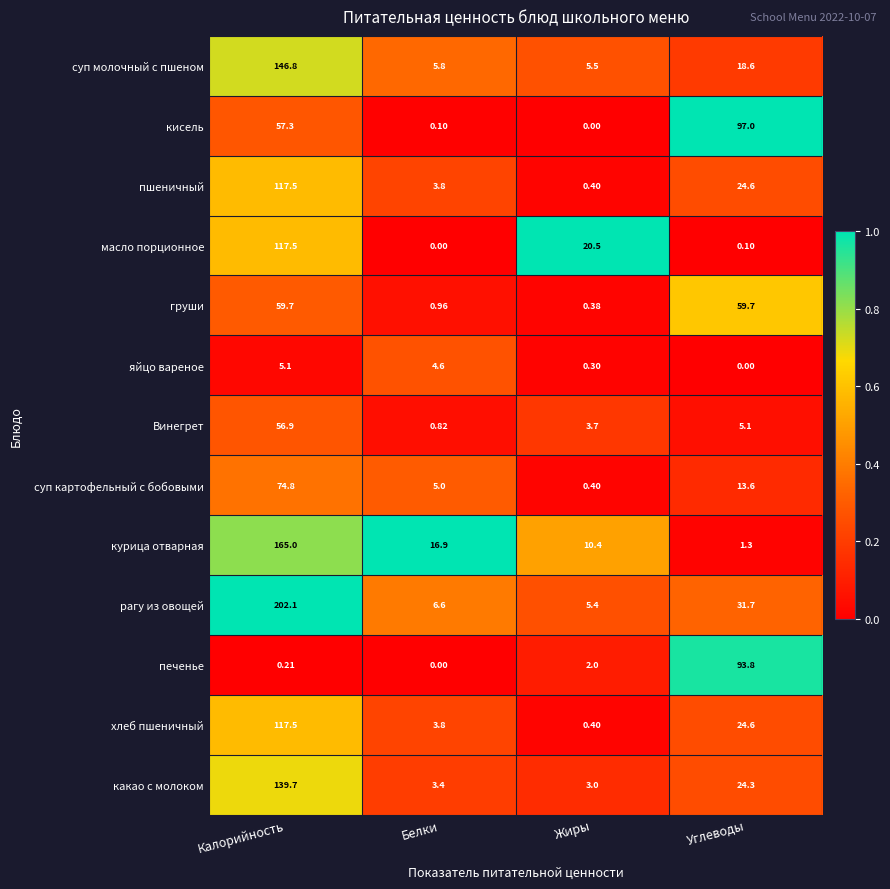

How many values in the рагу из овощей series are below 31?

2